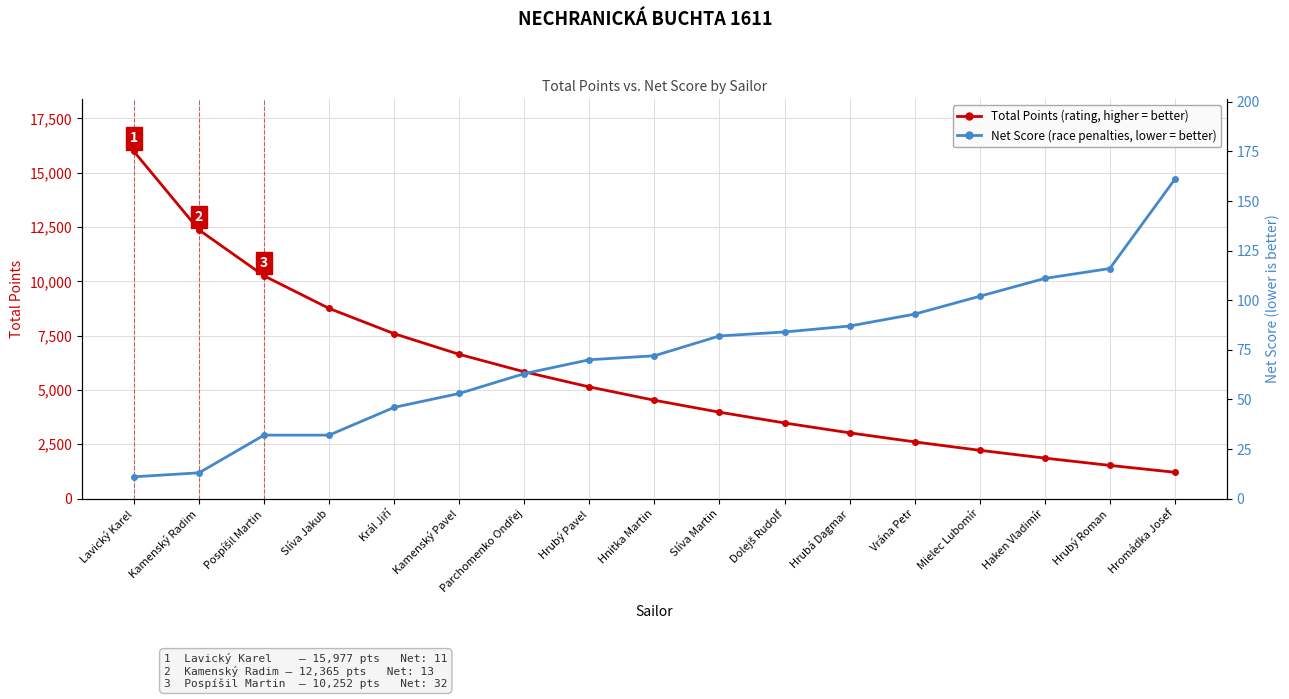

Is it true that Net Score equals 111 at Haken Vladimír?

True